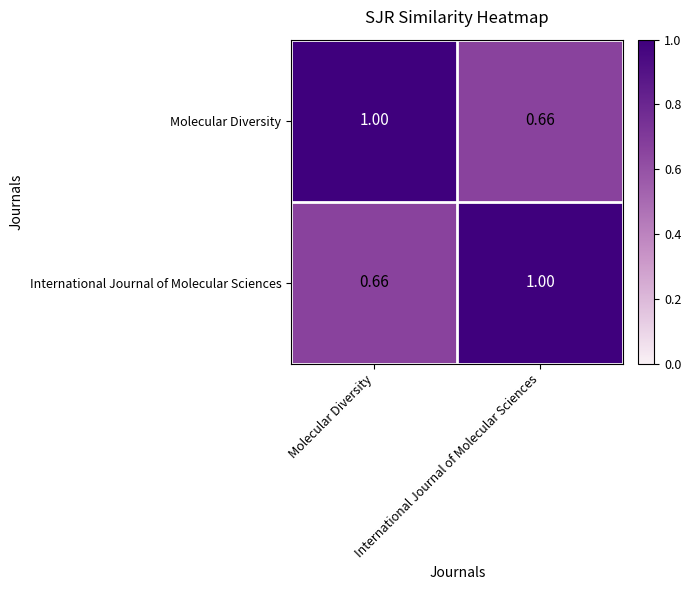

At how many categories does at least one series exceed 0?

2